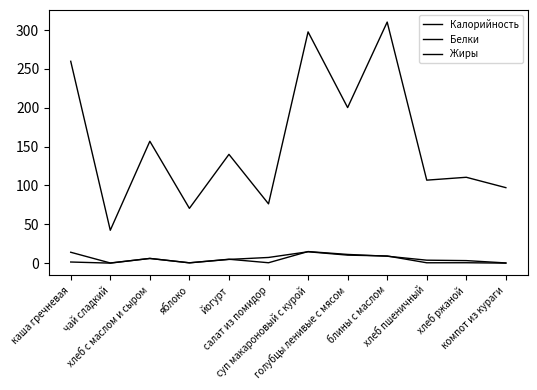

True or false: Белки and Жиры cross at least once.

True